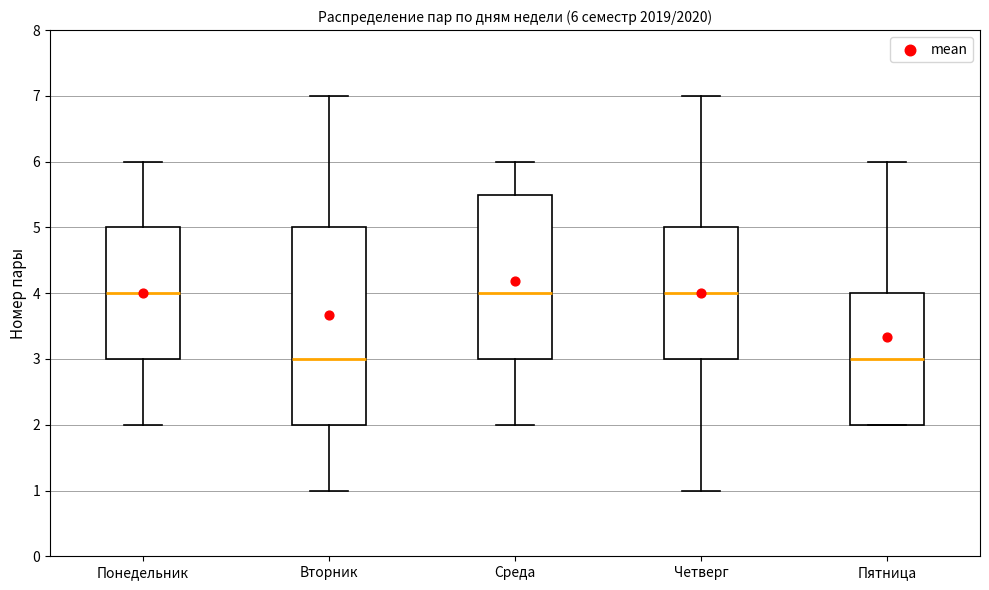

Comparing the boxes themselves (not the whiskers), which one is the tallest?

Вторник